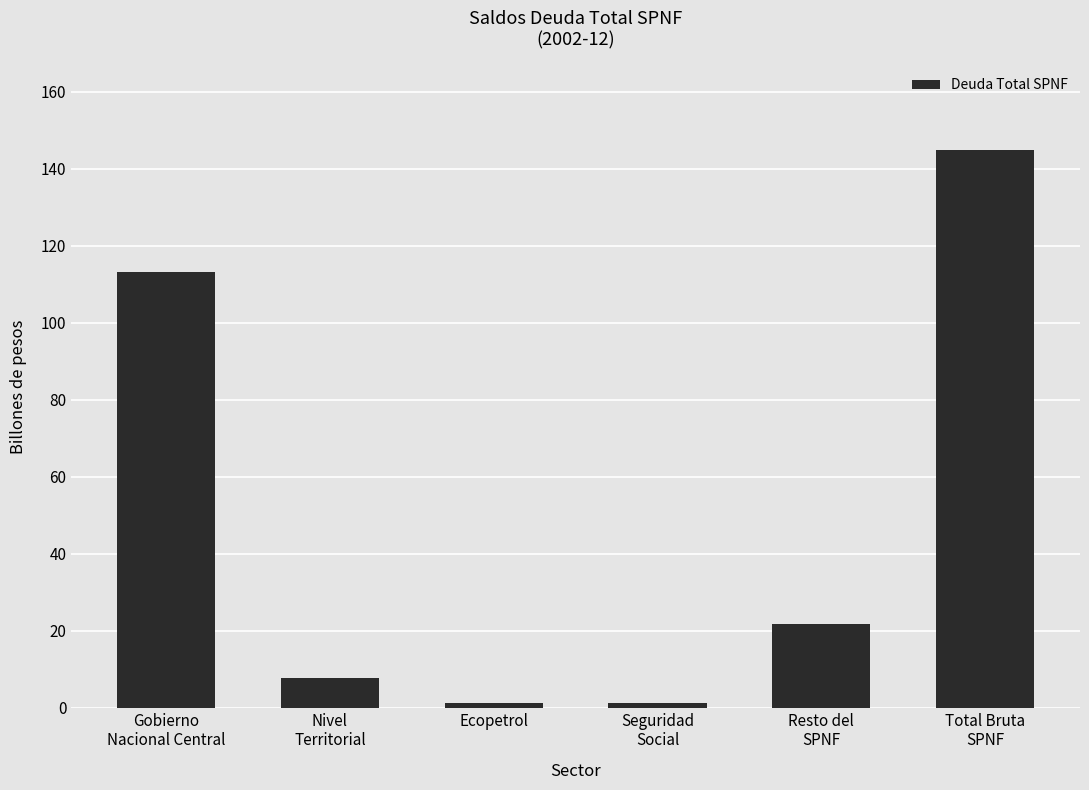

Reading right to left, list all the values displayed in this chart.

145.0	21.7	1.2	1.2	7.6	113.2